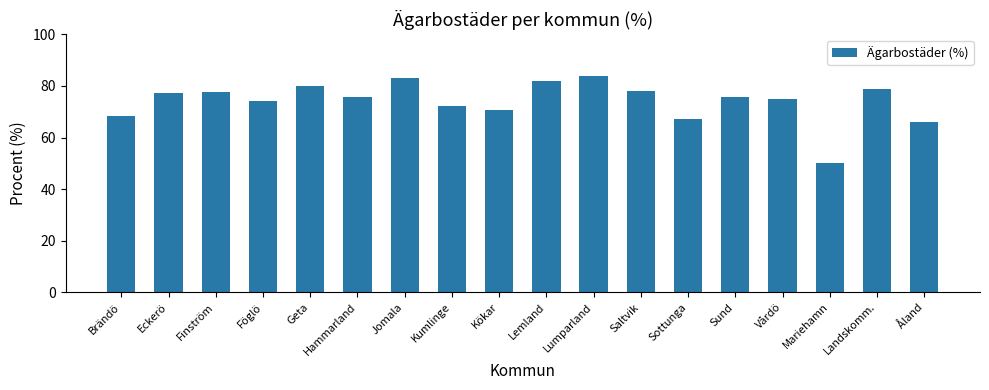

Is it true that the value at Föglö is 23.7?

False